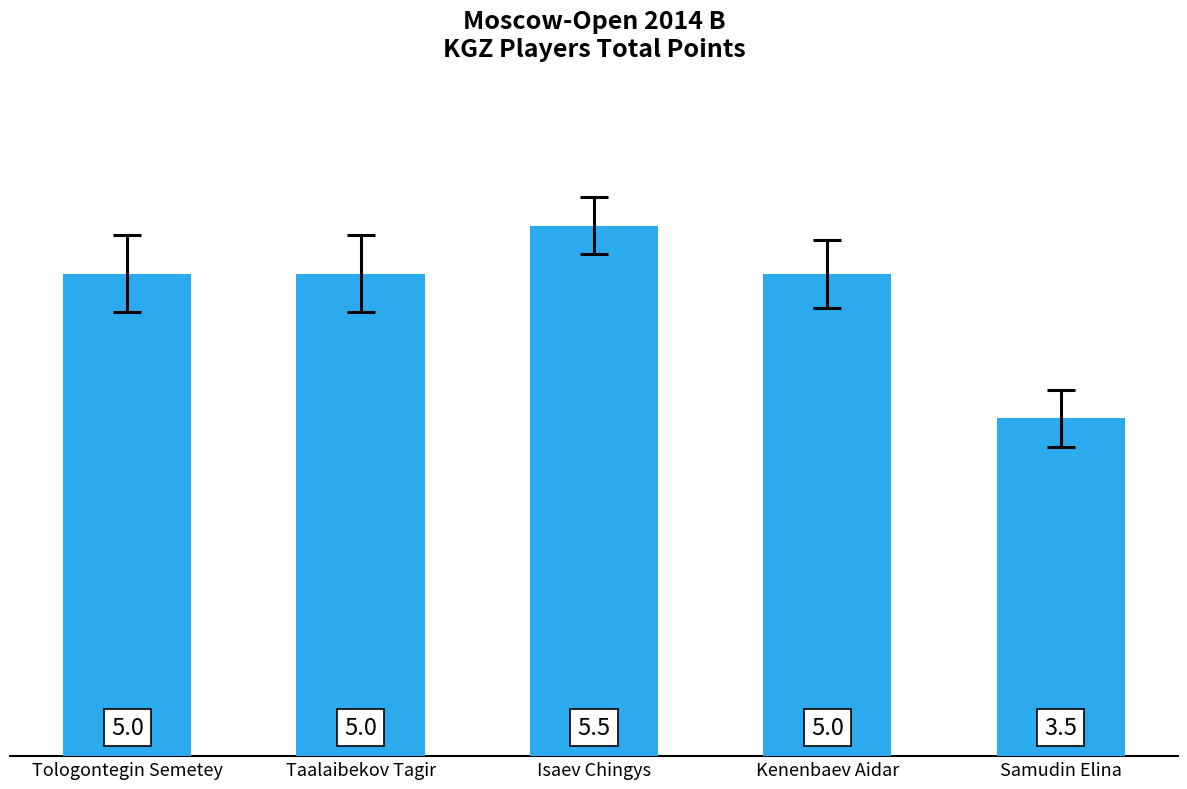

Reading left to right, transcribe all the data shown in this chart.

5.0	5.0	5.5	5.0	3.5